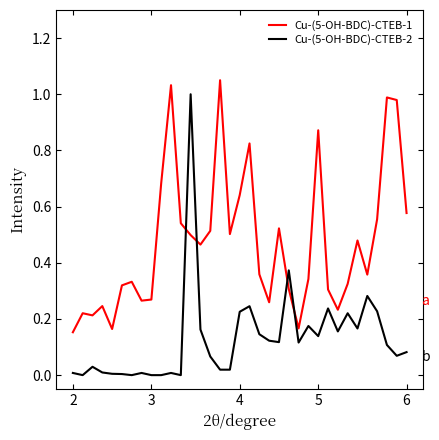

Rank the series by their average value, from highest to lowest.

Cu-(5-OH-BDC)-CTEB-1, Cu-(5-OH-BDC)-CTEB-2